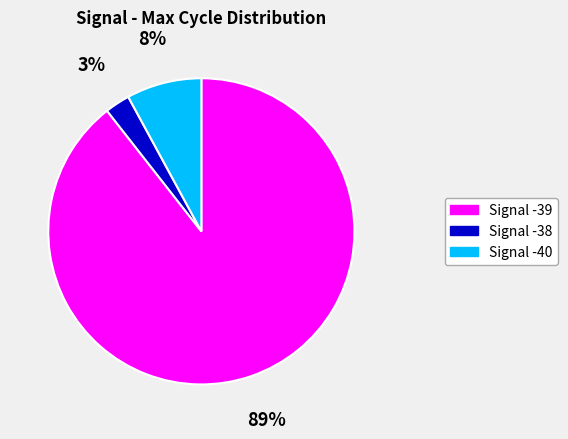

Is there any slice that represents more than half of the pie?

Yes